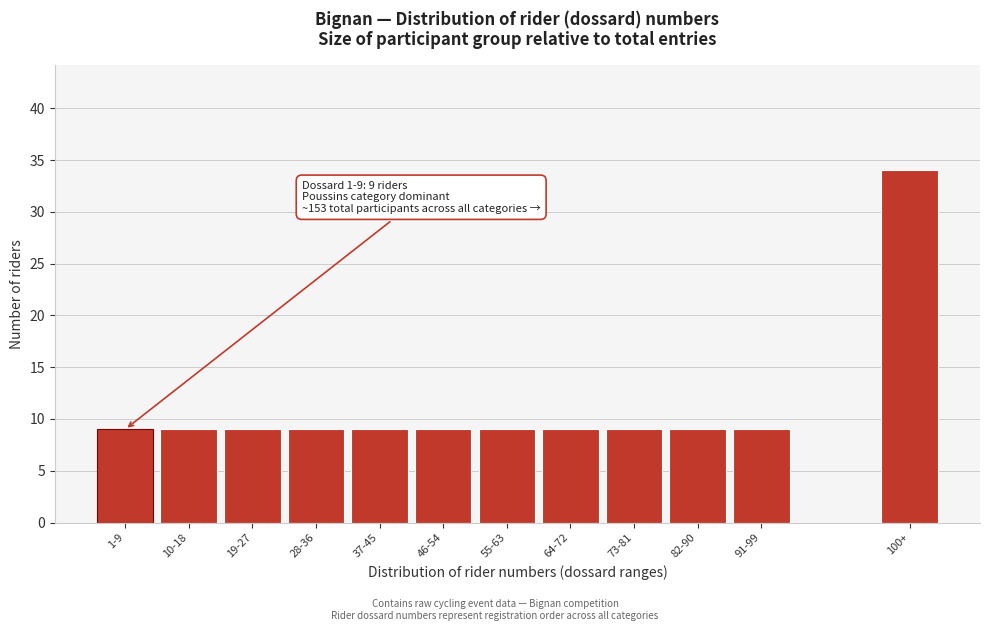

Reading left to right, extract all data points from this chart.

9	9	9	9	9	9	9	9	9	9	9	34